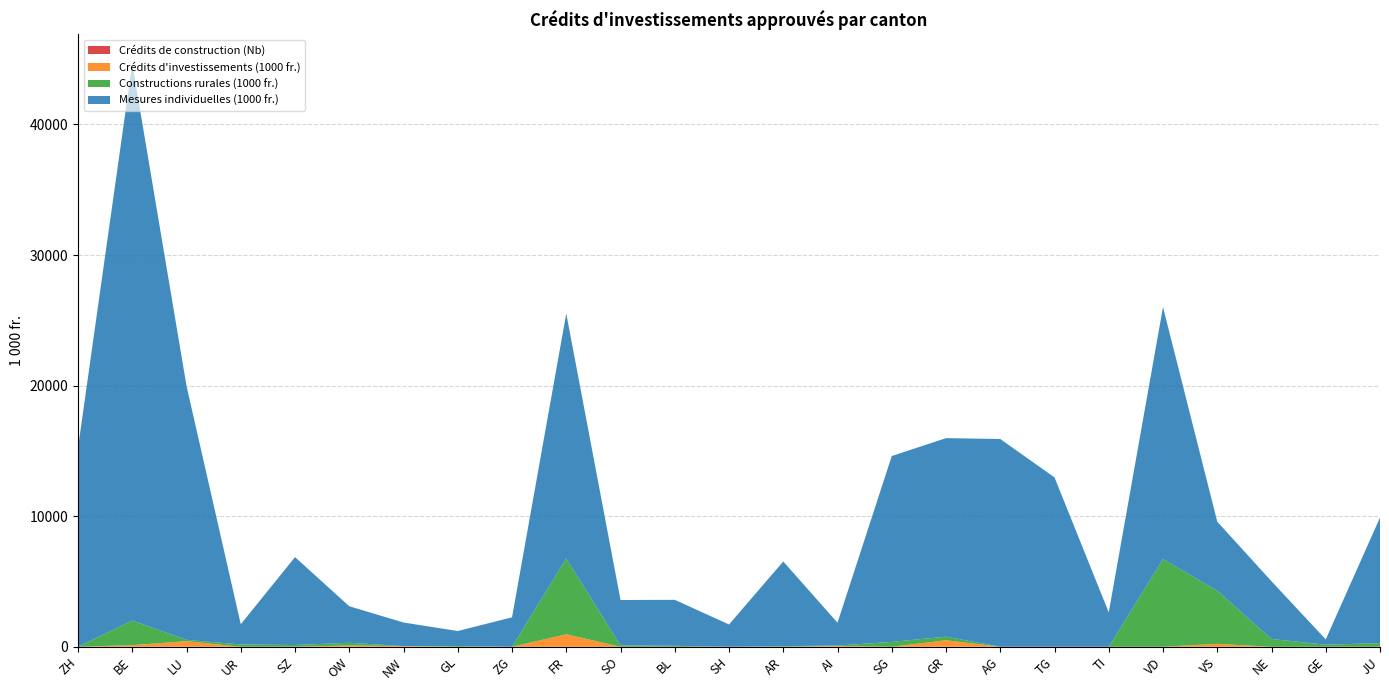

Reading left to right, extract all data points from this chart.

Crédits de construction (Nb): ZH=0.0	BE=0.0	LU=13.0	UR=0.0	SZ=9.0	OW=0.0	NW=0.0	GL=0.0	ZG=0.0	FR=0.0	SO=1.0	BL=0.0	SH=0.0	AR=0.0	AI=0.0	SG=0.0	GR=7.0	AG=0.0	TG=0.0	TI=0.0	VD=0.0	VS=3.0	NE=0.0	GE=0.0	JU=2.0
Crédits d'investissements (1000 fr.): ZH=0.0	BE=121.2	LU=417.0	UR=0.0	SZ=0.0	OW=95.0	NW=54.0	GL=0.0	ZG=0.0	FR=960.2	SO=0.0	BL=0.0	SH=0.0	AR=0.0	AI=58.9	SG=0.0	GR=492.0	AG=0.0	TG=0.0	TI=0.0	VD=0.0	VS=221.0	NE=0.0	GE=0.0	JU=0.0
Constructions rurales (1000 fr.): ZH=0.0	BE=1886.6	LU=100.0	UR=178.0	SZ=124.0	OW=209.8	NW=0.0	GL=57.6	ZG=0.0	FR=5798.0	SO=110.3	BL=72.5	SH=0.0	AR=45.0	AI=35.6	SG=370.7	GR=278.0	AG=0.0	TG=0.0	TI=0.0	VD=6714.9	VS=4070.9	NE=599.0	GE=157.0	JU=278.5
Mesures individuelles (1000 fr.): ZH=15242.0	BE=42651.5	LU=19441.9	UR=1546.0	SZ=6732.0	OW=2797.2	NW=1803.5	GL=1147.6	ZG=2255.4	FR=18763.9	SO=3469.8	BL=3521.8	SH=1705.5	AR=6486.5	AI=1747.1	SG=14234.0	GR=15201.1	AG=15909.7	TG=12971.5	TI=2629.8	VD=19297.3	VS=5285.2	NE=4416.0	GE=406.4	JU=9613.5